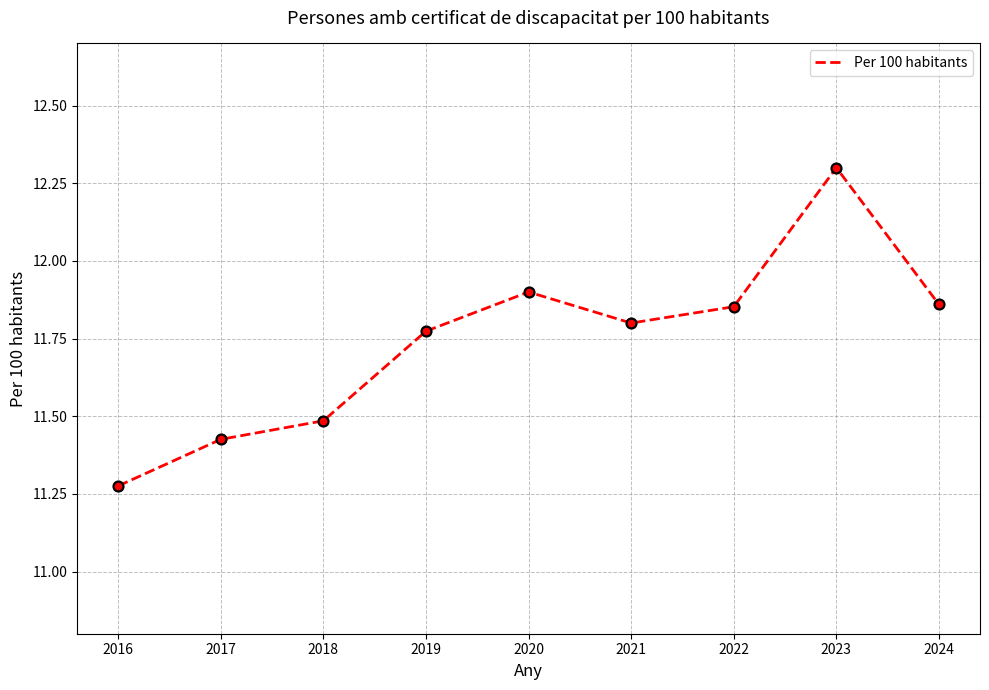

Between 2016 and 2017, which is larger?

2017